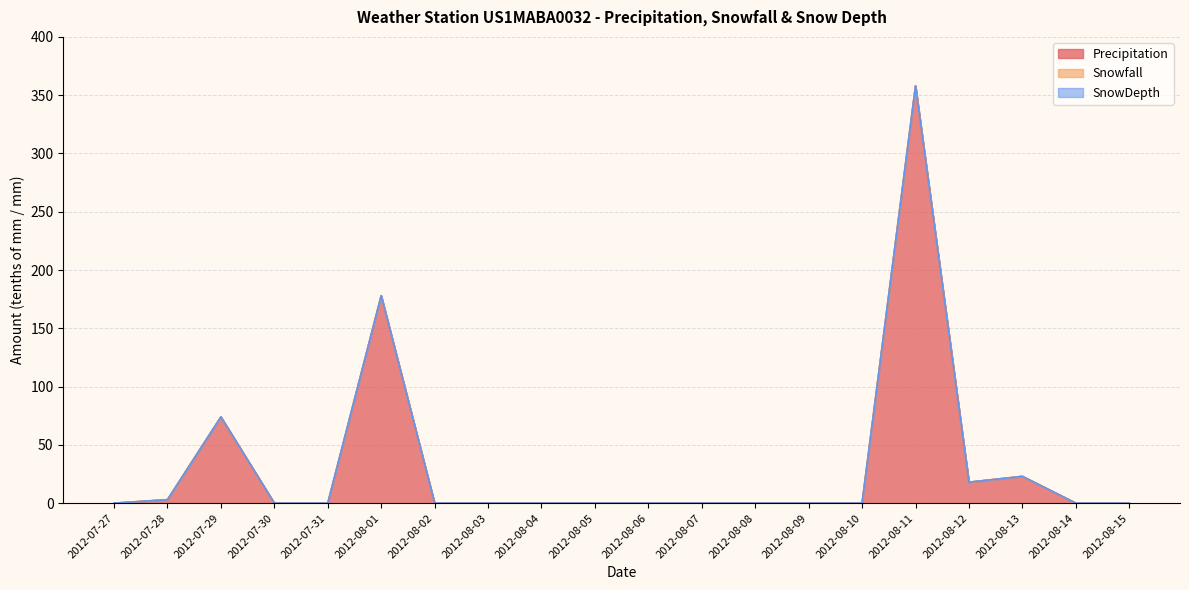

Which series has the largest range (max minus min)?

Precipitation